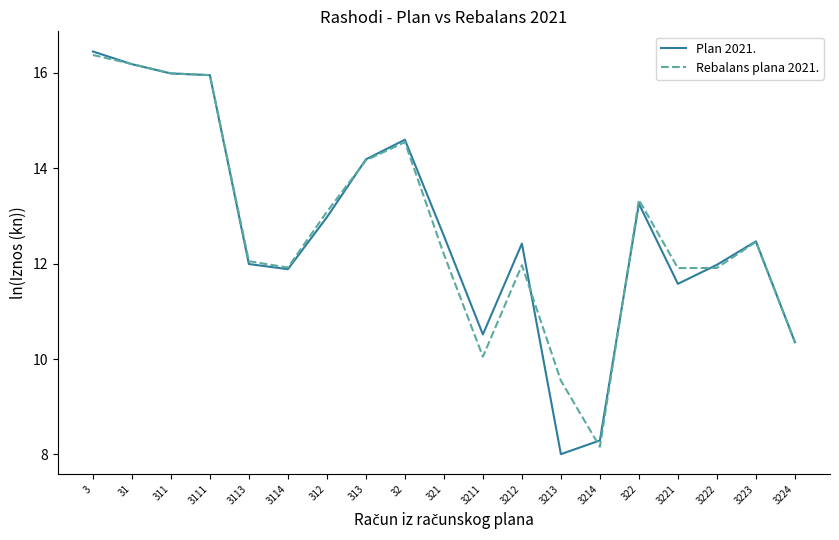

Where does the Plan 2021. series first go above 12?

3